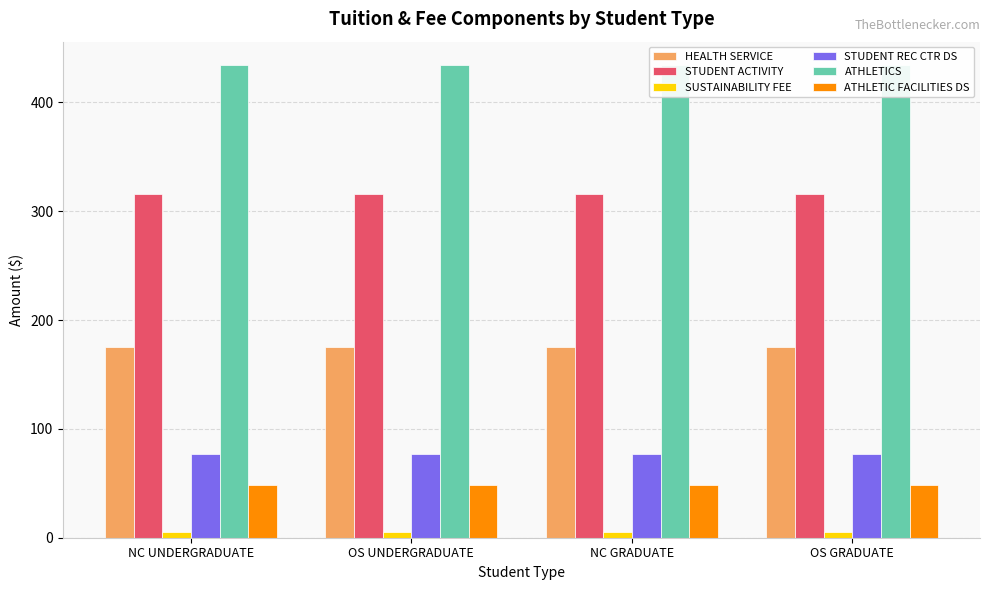

Which category has the lowest value in the STUDENT ACTIVITY series?

NC UNDERGRADUATE